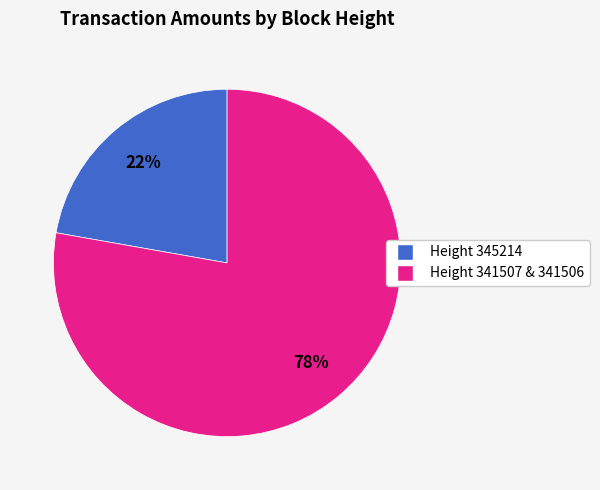

Is there a majority slice in this chart?

Yes